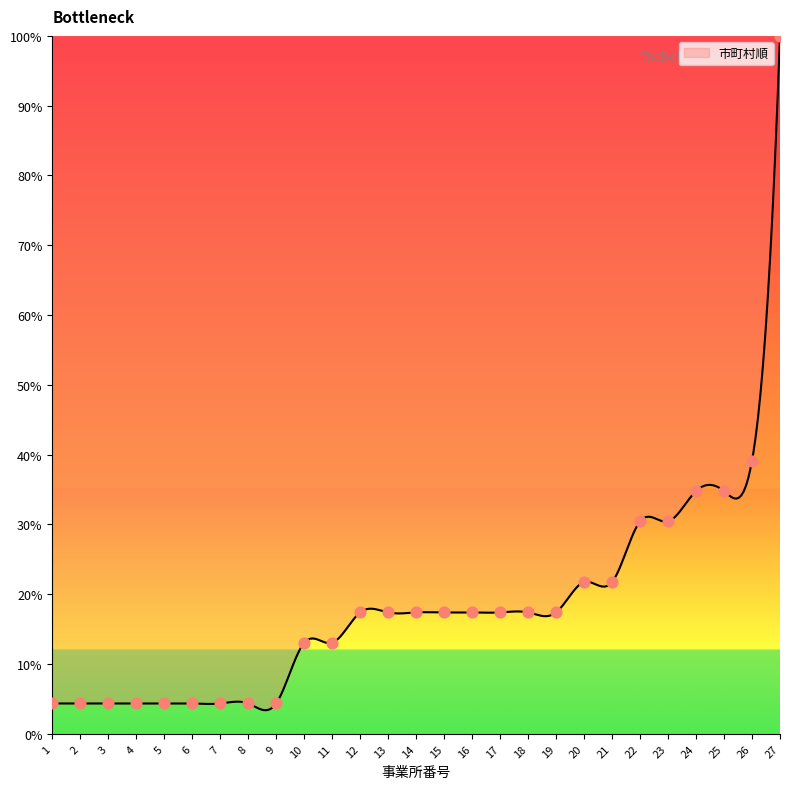

Between 10 and 1, which is larger?

10